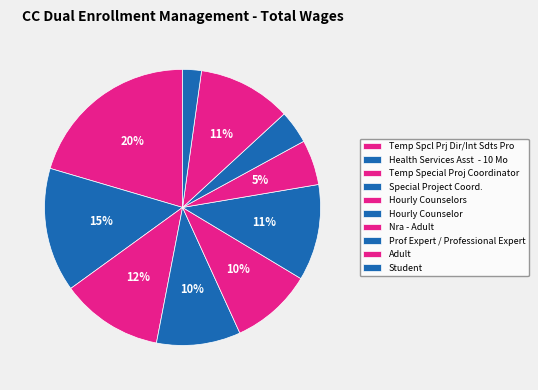

Combined, do Temp Special Proj Coordinator and Adult account for over 50%?

No